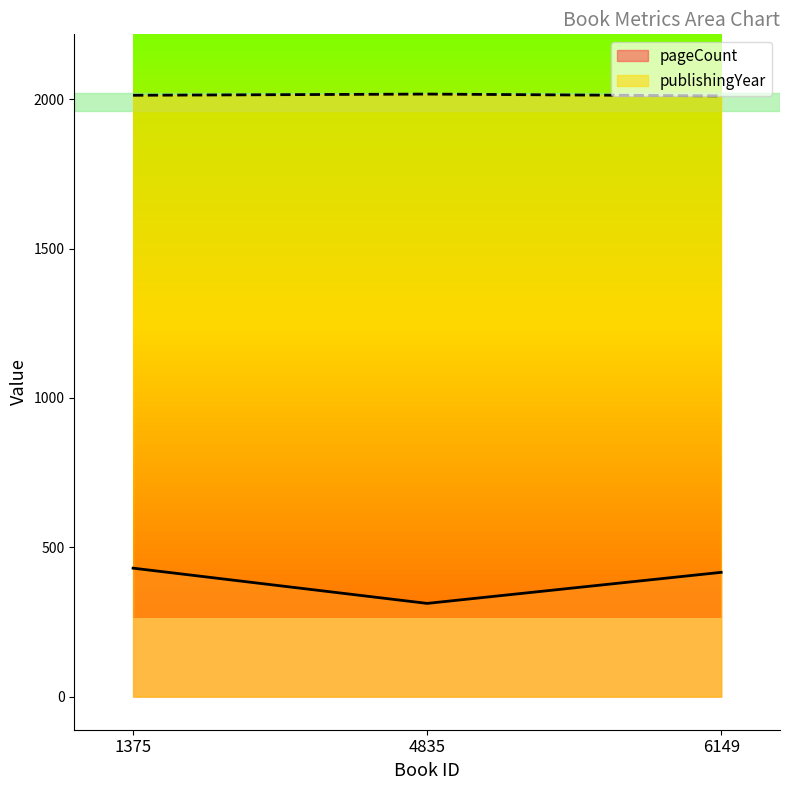

What is the difference between the publishingYear values at 1375 and 6149?

2